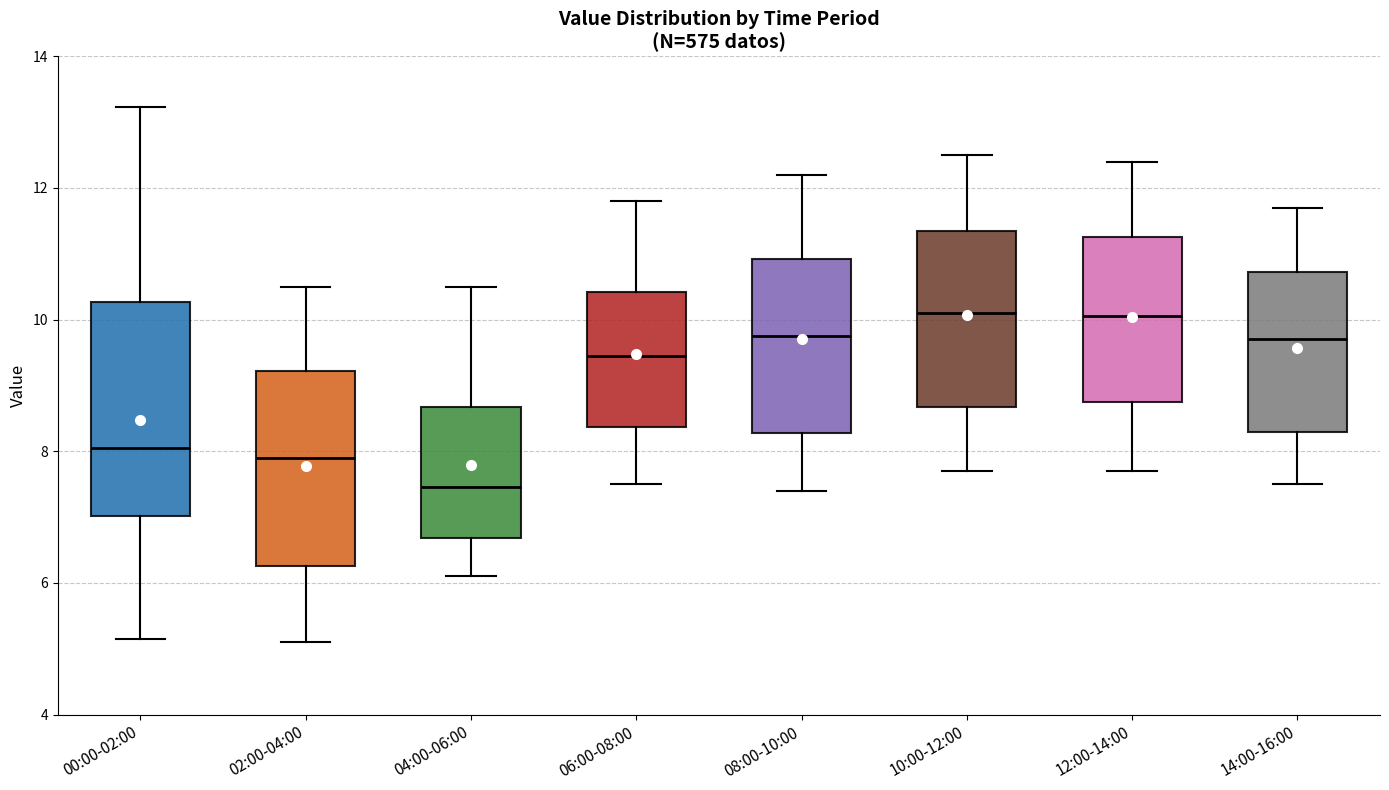

Reading left to right, transcribe this box plot: for each box, give where its median line is, the range the box spans, and where its two whiskers end, as read against the y-axis. The values are not printed on the chart, so give them approximately, as read against the axis.

00:00-02:00: median 8.0, box 7.0 to 10.2, whiskers 5.2 to 13.2
02:00-04:00: median 8.0, box 6.2 to 9.2, whiskers 5.2 to 10.6
04:00-06:00: median 7.4, box 6.6 to 8.6, whiskers 6.2 to 10.6
06:00-08:00: median 9.4, box 8.4 to 10.4, whiskers 7.6 to 11.8
08:00-10:00: median 9.8, box 8.2 to 11.0, whiskers 7.4 to 12.2
10:00-12:00: median 10.2, box 8.6 to 11.4, whiskers 7.8 to 12.6
12:00-14:00: median 10.0, box 8.8 to 11.2, whiskers 7.8 to 12.4
14:00-16:00: median 9.8, box 8.4 to 10.8, whiskers 7.6 to 11.8